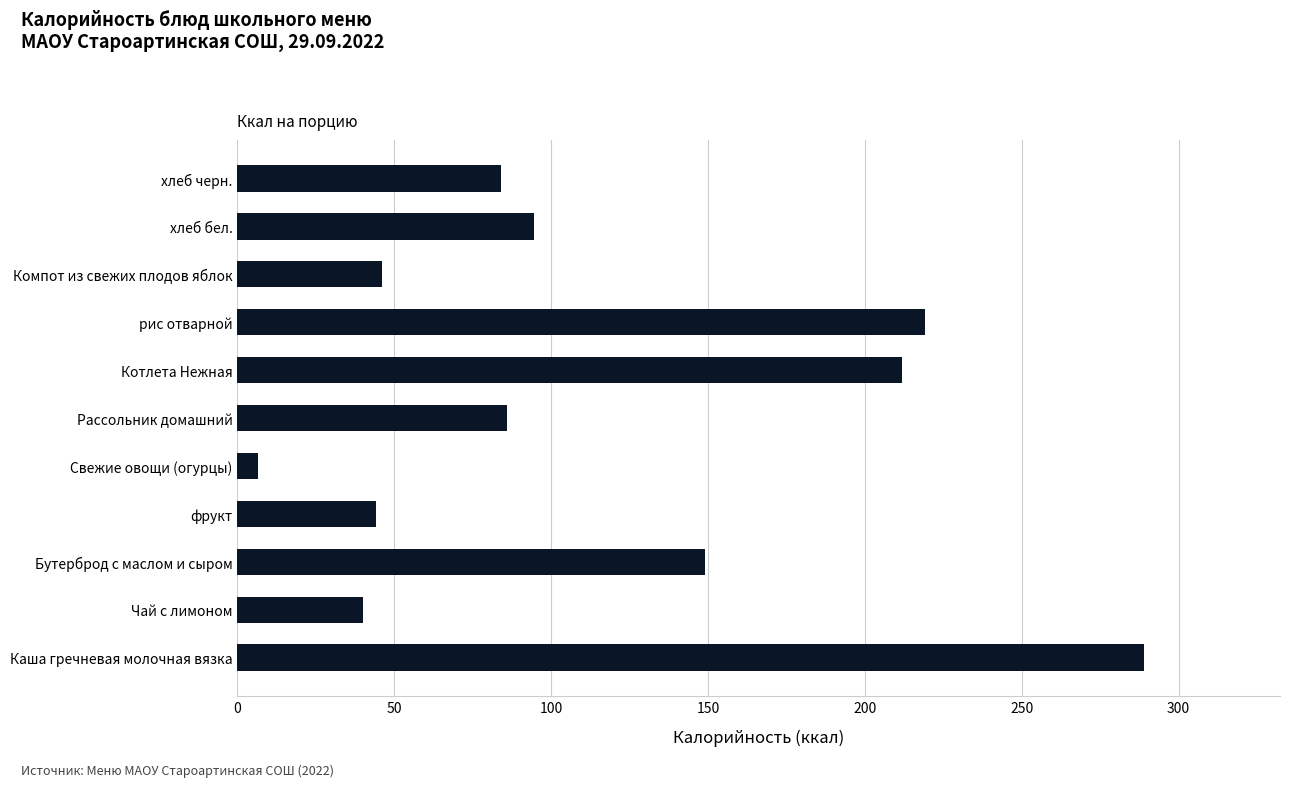

At which label is the value closest to 147?

Бутерброд с маслом и сыром